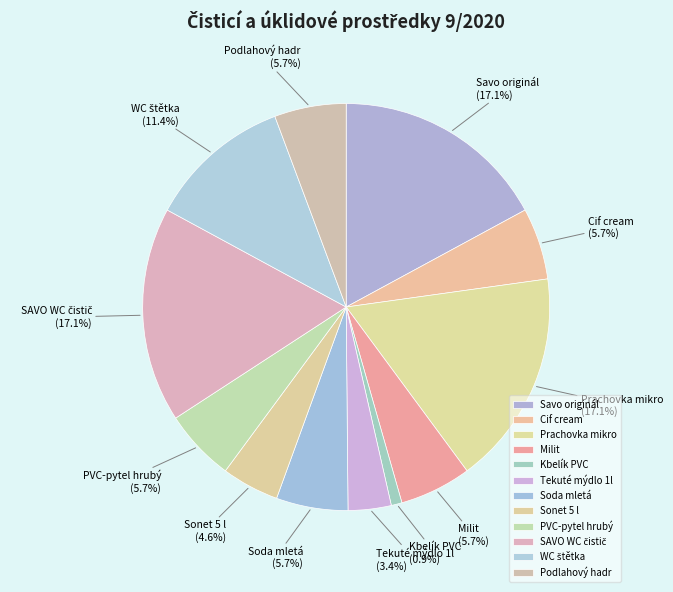

Does Tekuté mýdlo 1l account for over 50% of the chart?

No